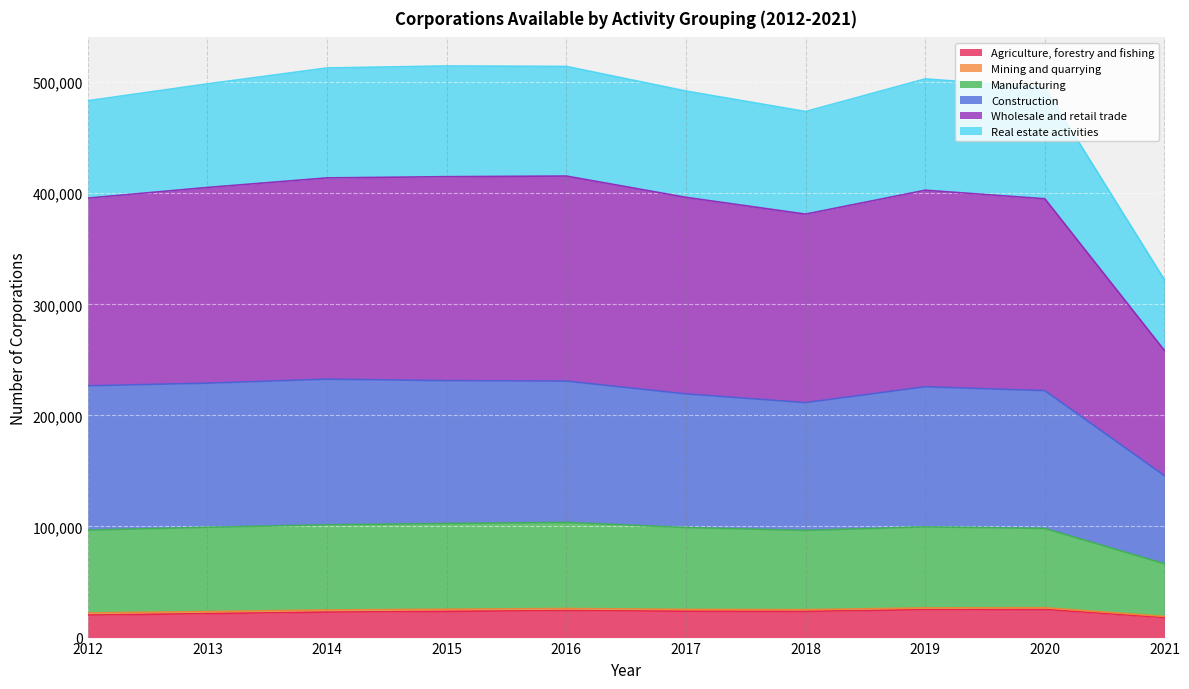

True or false: Manufacturing and Construction cross at least once.

False